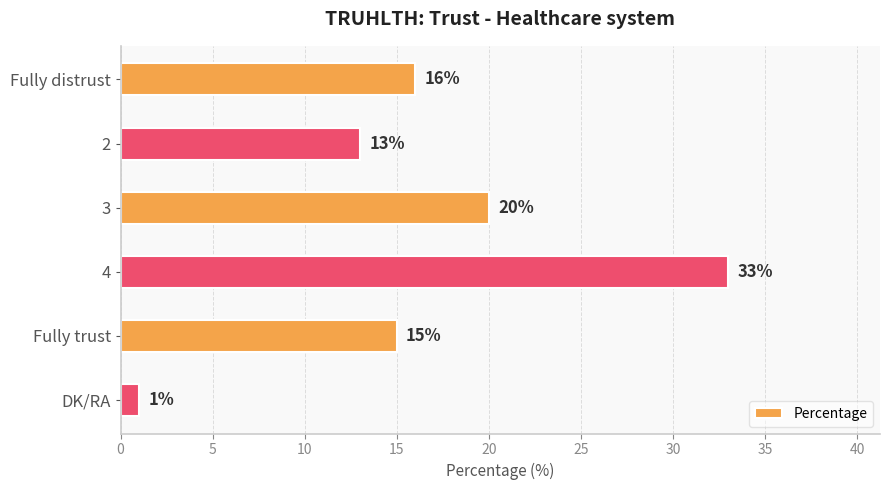

Approximately how many times larger is the value at 4 compared to DK/RA?

33.0